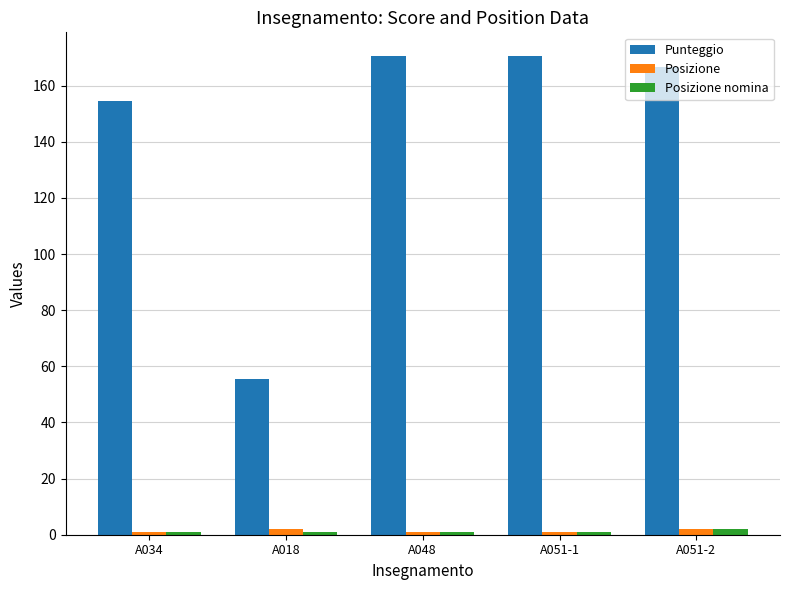

What is the label of the 2nd bar from the right?

A051-1